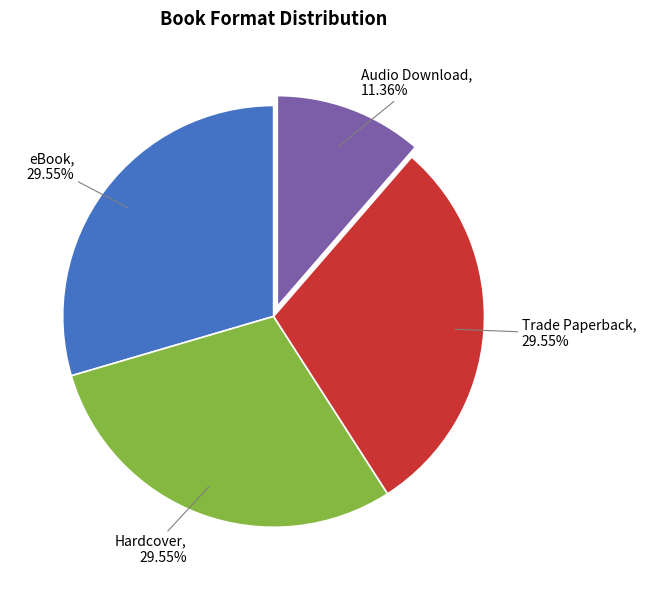

Does any single category account for the majority?

No